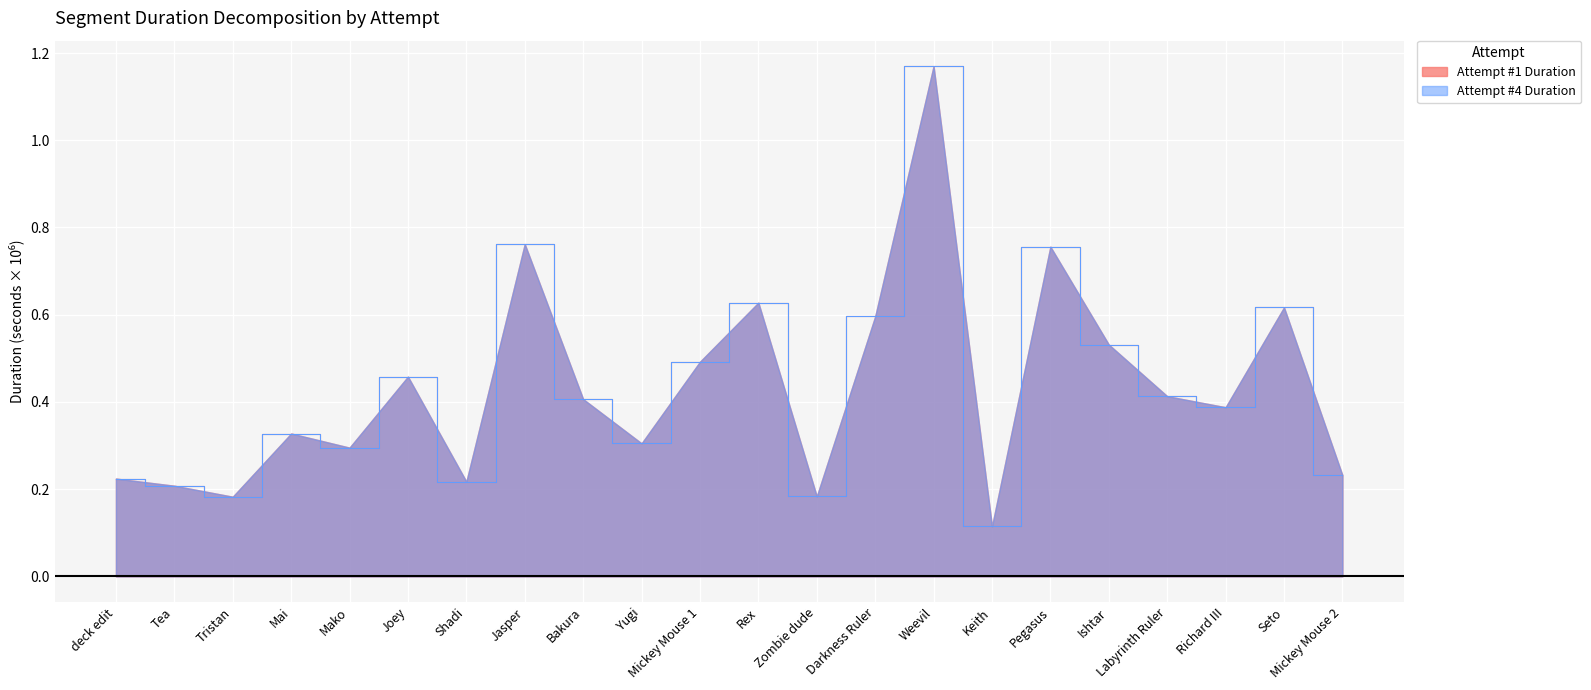

What position from the left is Richard III?

20